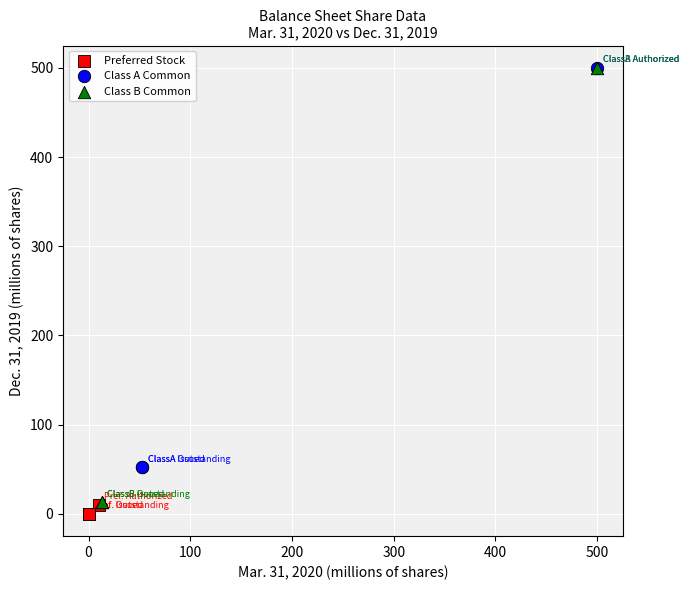

Which series has the widest spread of Y values?

Class B Common